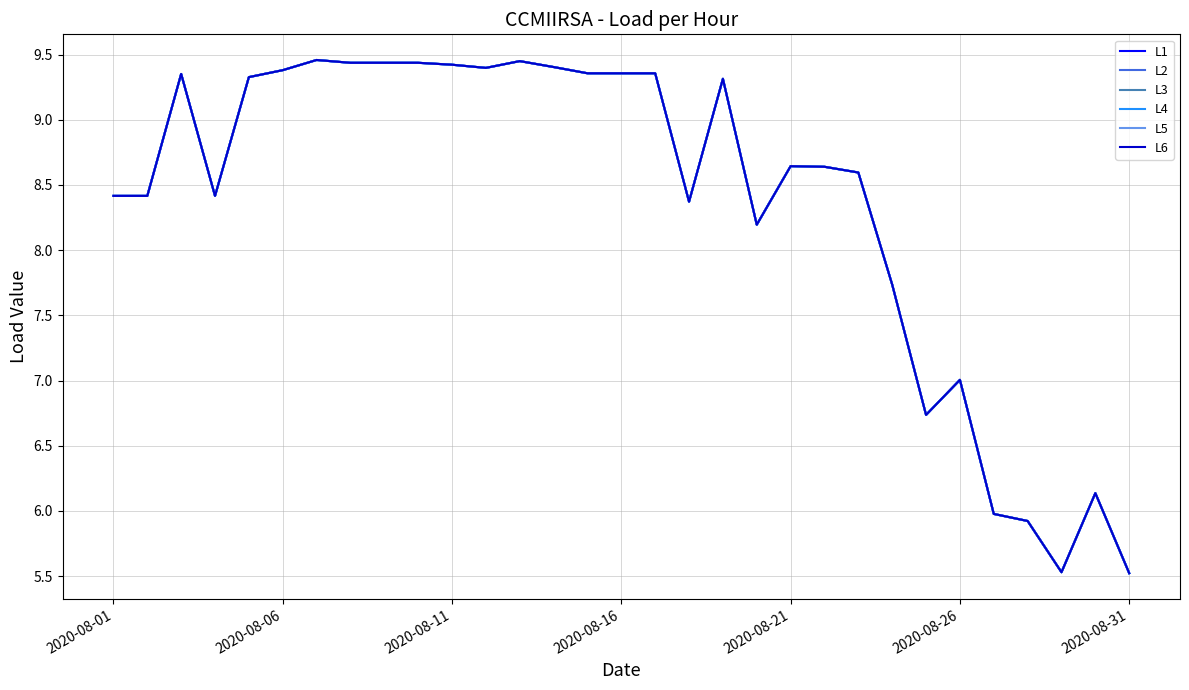

Rank the series by their maximum value, from lowest to highest.

L1, L2, L3, L4, L5, L6